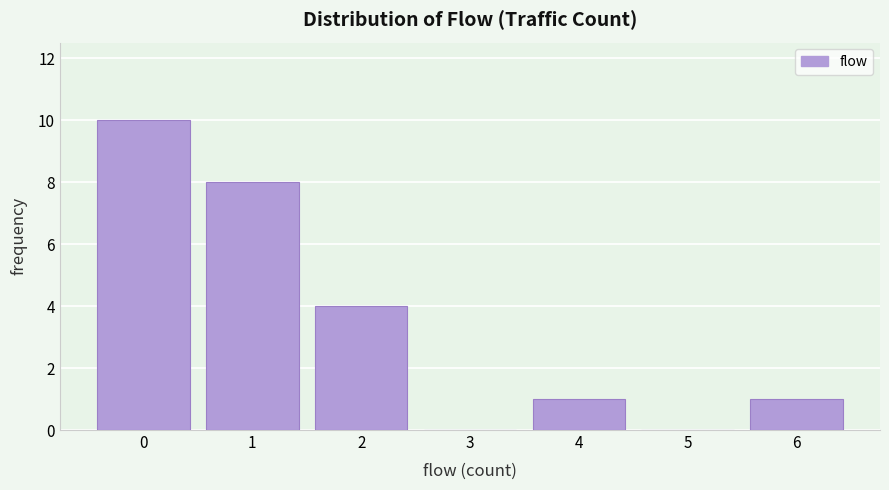

Reading left to right, transcribe all the data shown in this chart.

0=10	1=8	2=4	3=0	4=1	5=0	6=1